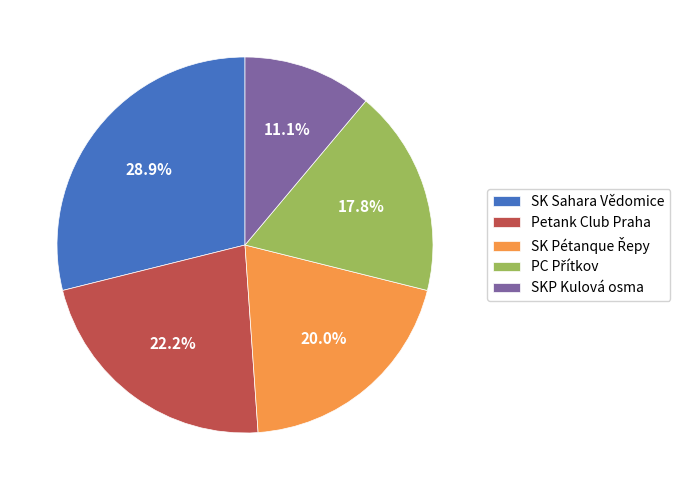

True or false: Petank Club Praha accounts for 33% of the total.

False